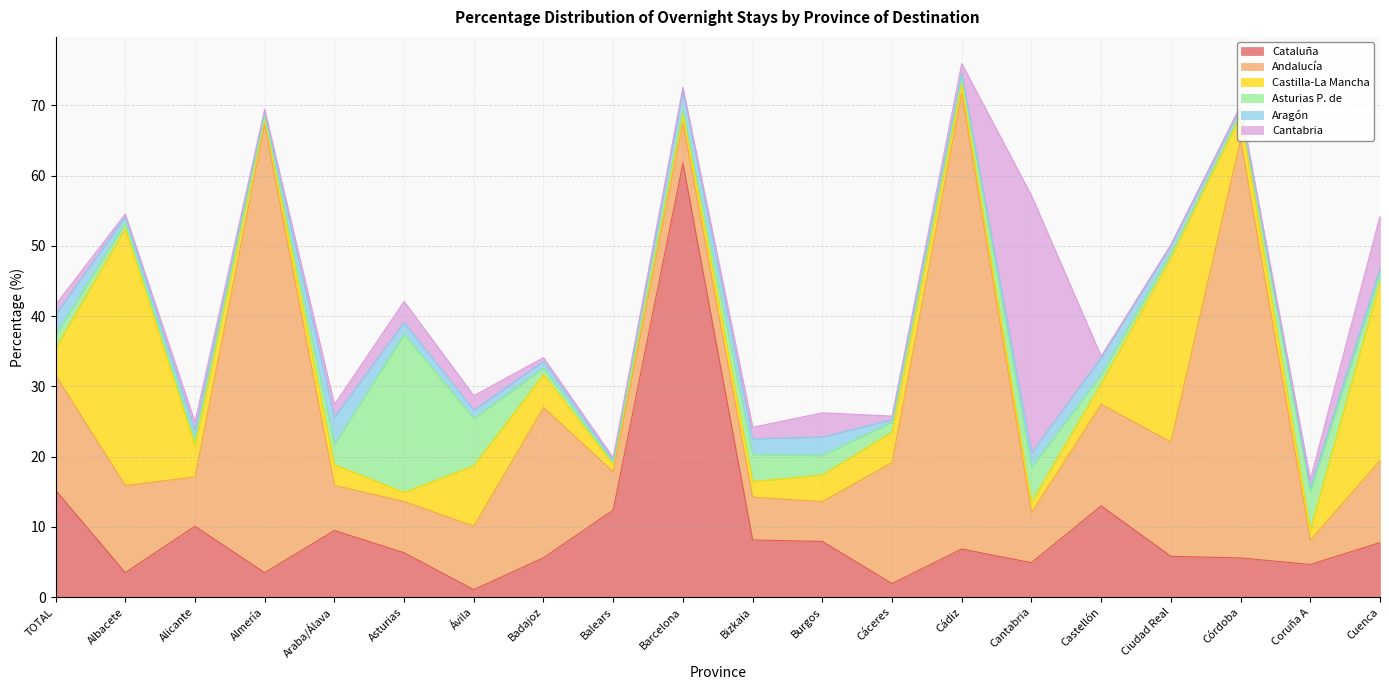

What is the difference between the maximum and minimum values in the Cataluña series?

60.7